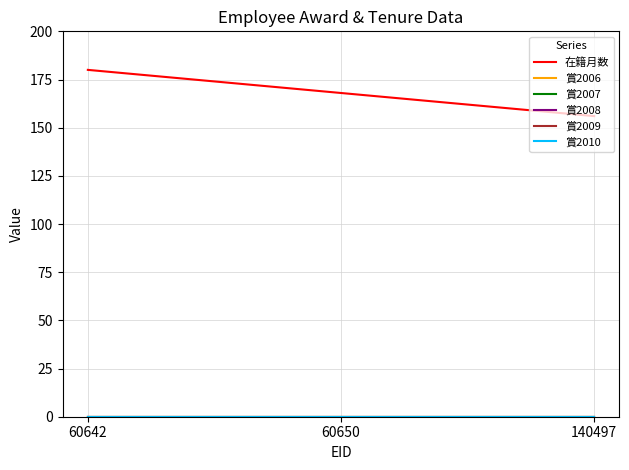

What is the spread (max minus min) of values at 60650?

168